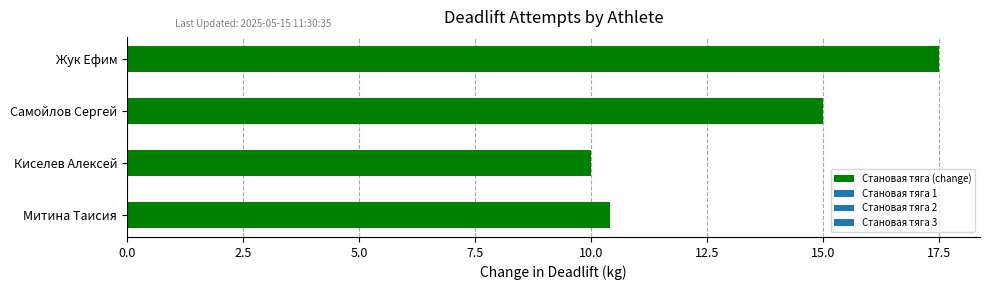

What is the sum of the values at Митина Таисия and Киселев Алексей?

20.4